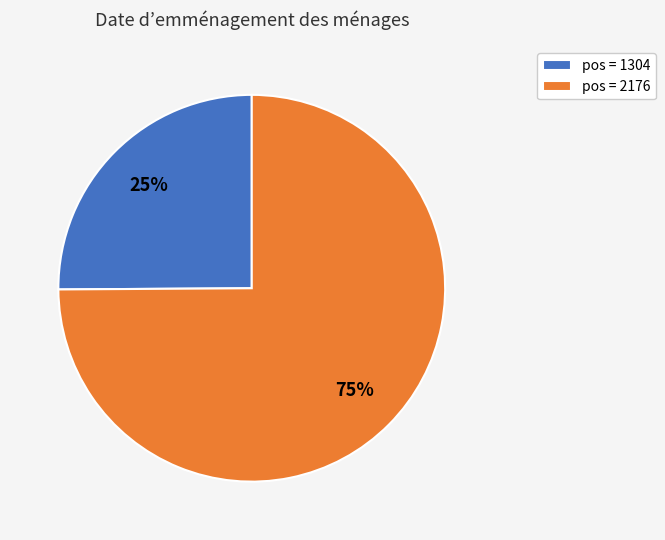

Combined, do pos = 2176 and pos = 1304 account for over 50%?

Yes